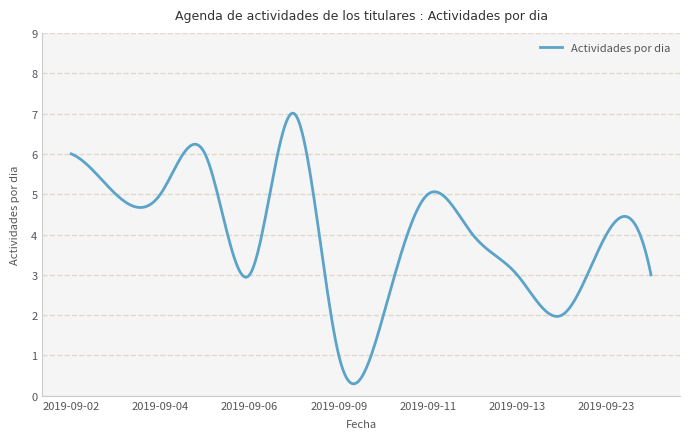

What is the maximum value shown in the chart?

7.0